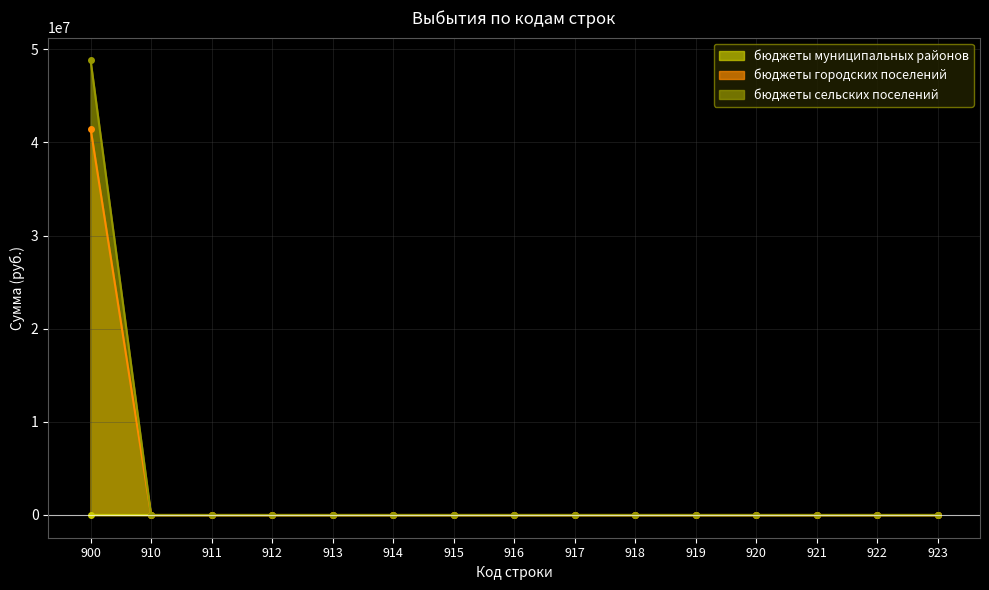

Reading left to right, transcribe all the data shown in this chart.

бюджеты муниципальных районов: 900=48809519.7	910=0.0	911=0.0	912=0.0	913=0.0	914=0.0	915=0.0	916=0.0	917=0.0	918=0.0	919=0.0	920=0.0	921=0.0	922=0.0	923=0.0
бюджеты городских поселений: 900=9220.0	910=0.0	911=0.0	912=0.0	913=0.0	914=0.0	915=0.0	916=0.0	917=0.0	918=0.0	919=0.0	920=0.0	921=0.0	922=0.0	923=0.0
бюджеты сельских поселений: 900=41483607.9	910=0.0	911=0.0	912=0.0	913=0.0	914=0.0	915=0.0	916=0.0	917=0.0	918=0.0	919=0.0	920=0.0	921=0.0	922=0.0	923=0.0